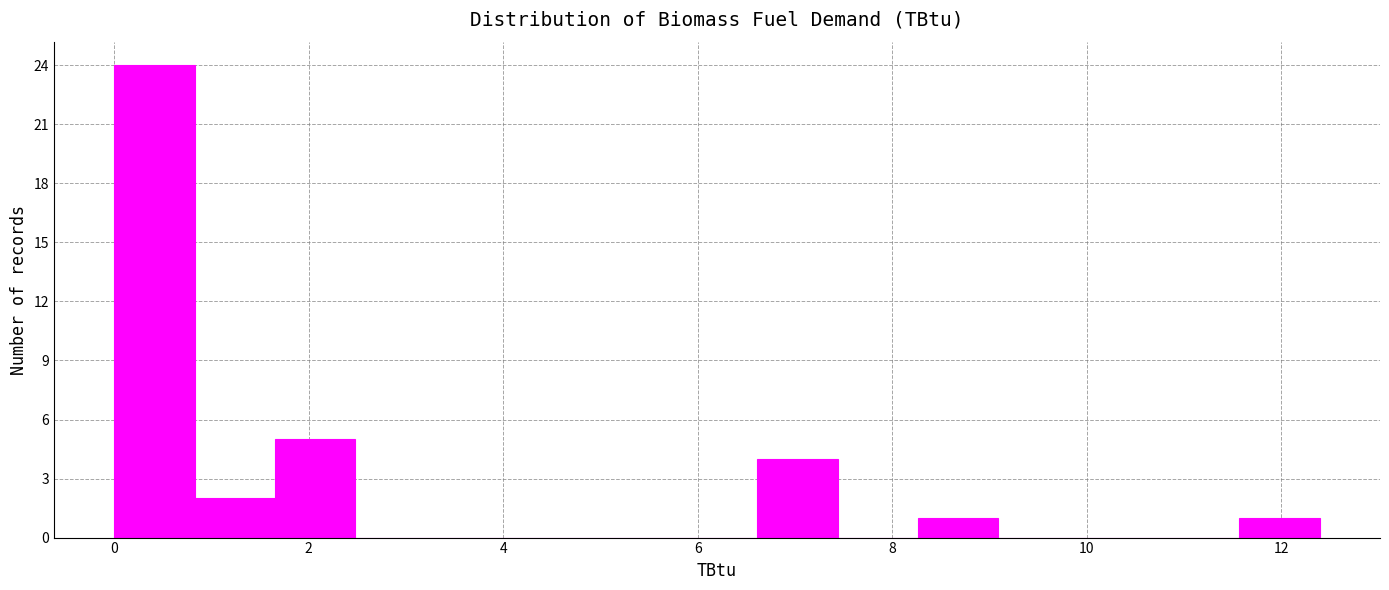

How tall is the bar that spans 8.2 to 9.0 on the x-axis? Neither the bar edges nor the heights are printed on the chart, so give them approximately, as read against the axes.

1